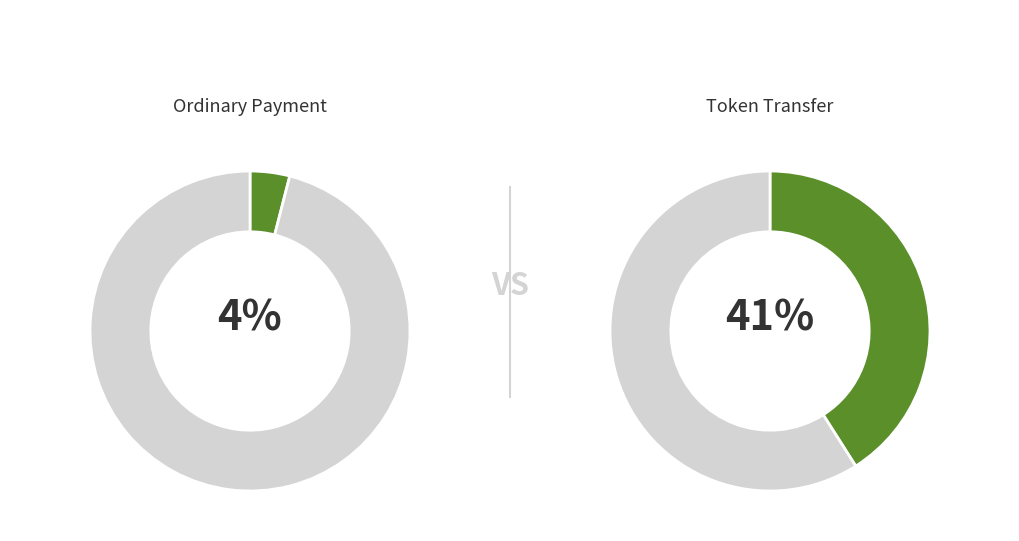

Is there any slice that represents more than half of the pie?

Yes